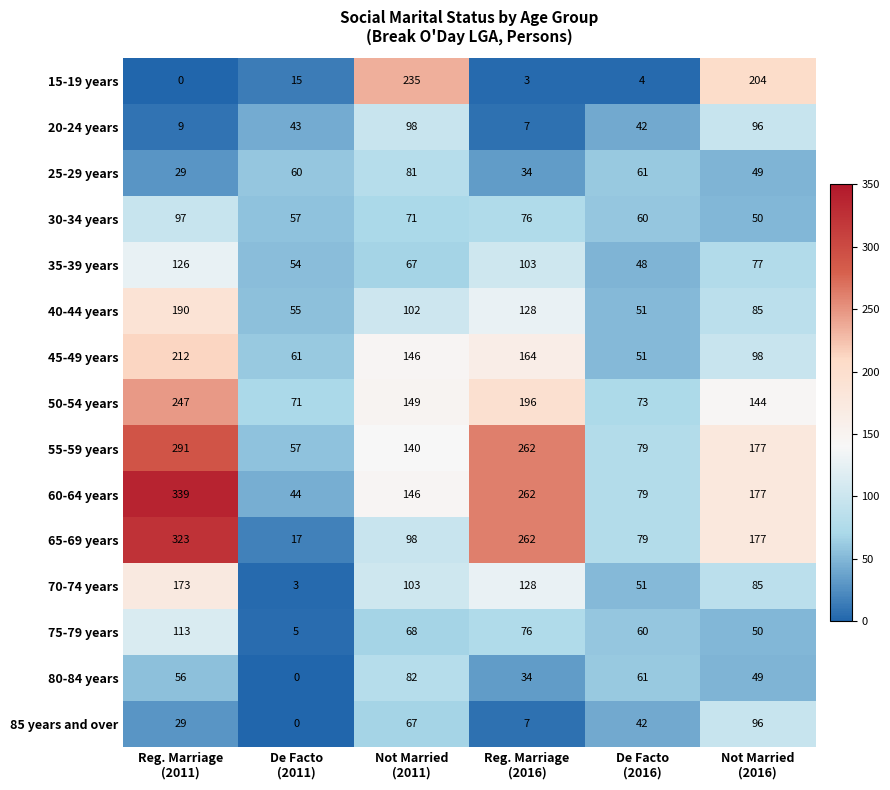

What is the average value of the 35-39 years series?

79